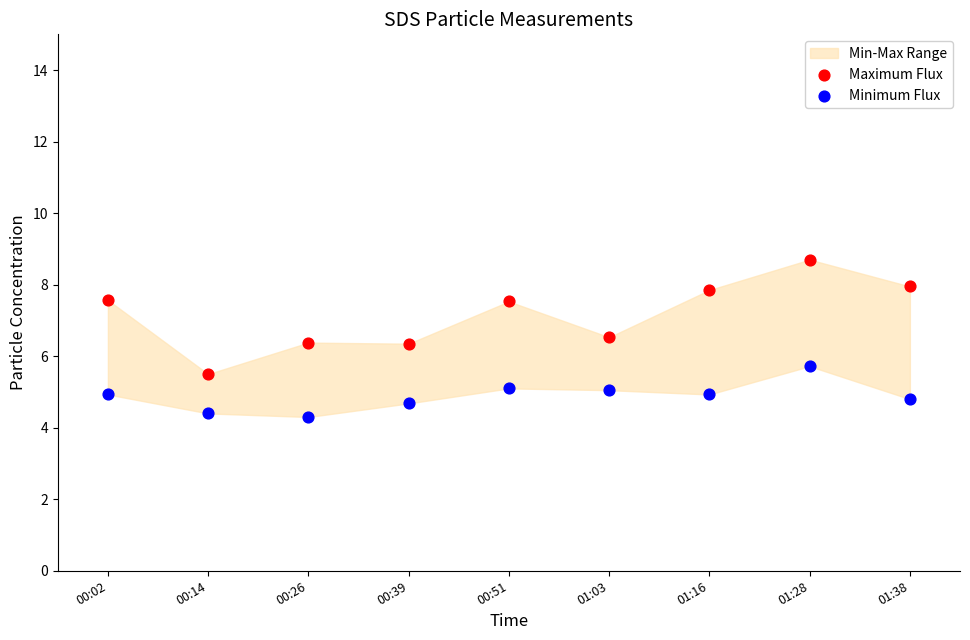

Which series reaches the minimum Y coordinate?

Minimum Flux